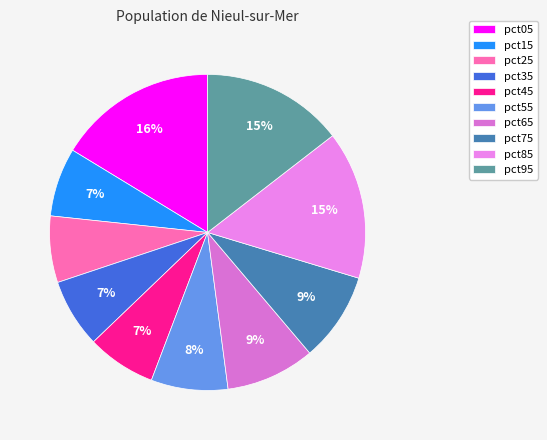

The pct05 slice represents 30% of the pie. True or false?

False